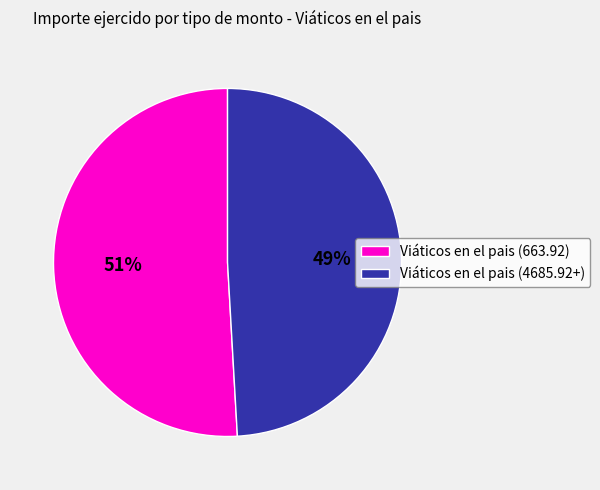

Rank the categories by value from highest to lowest.

Viáticos en el pais (663.92), Viáticos en el pais (4685.92+)